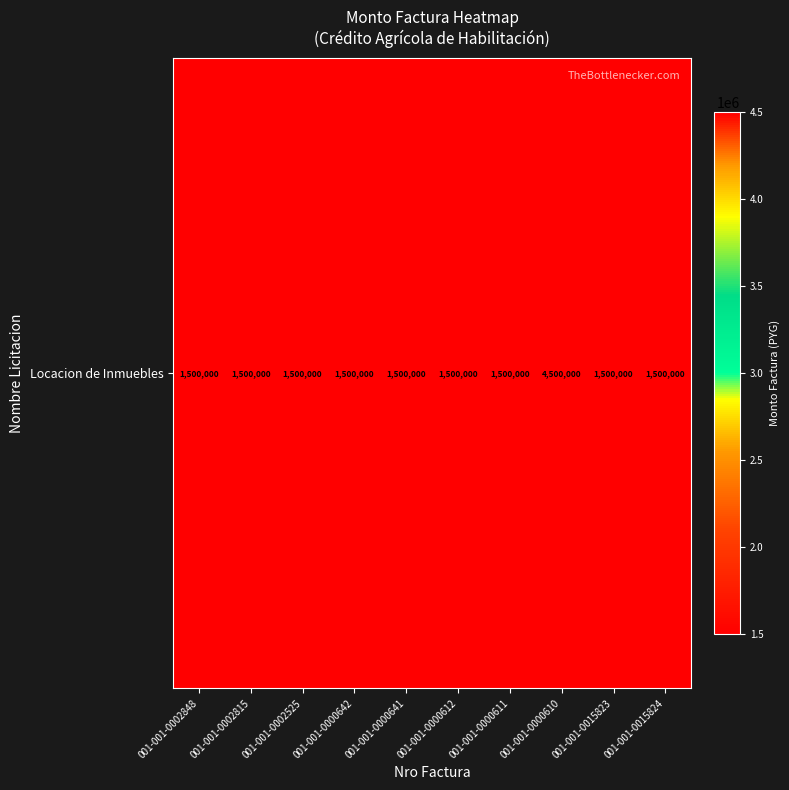

What is the ratio of the value at 001-001-0000642 to the value at 001-001-0002848?

1.0